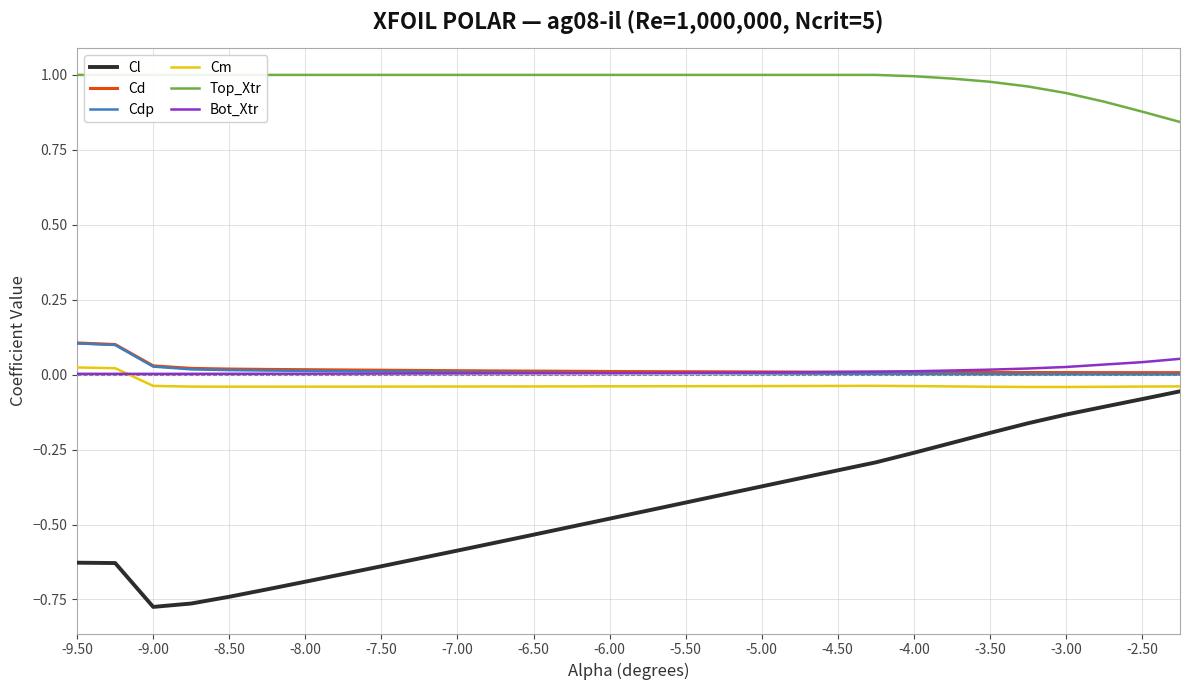

What is the value of the Cl point at the 29th from the left?

-0.1